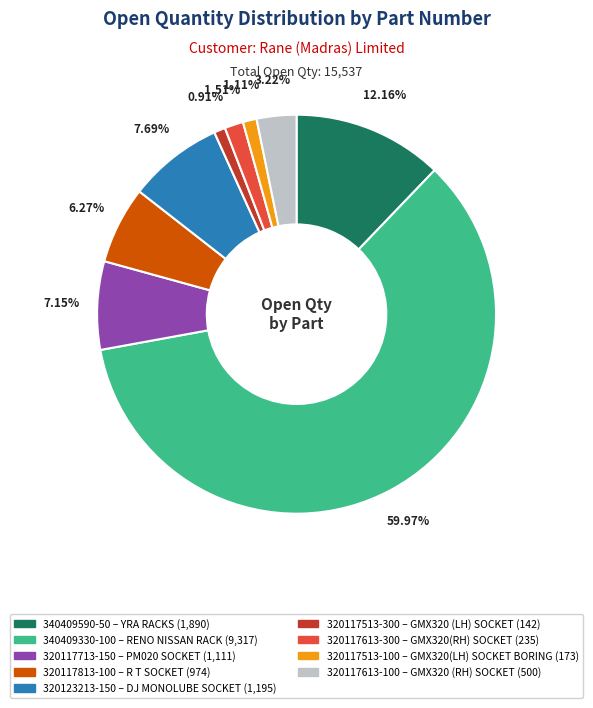

Does any single category account for the majority?

Yes